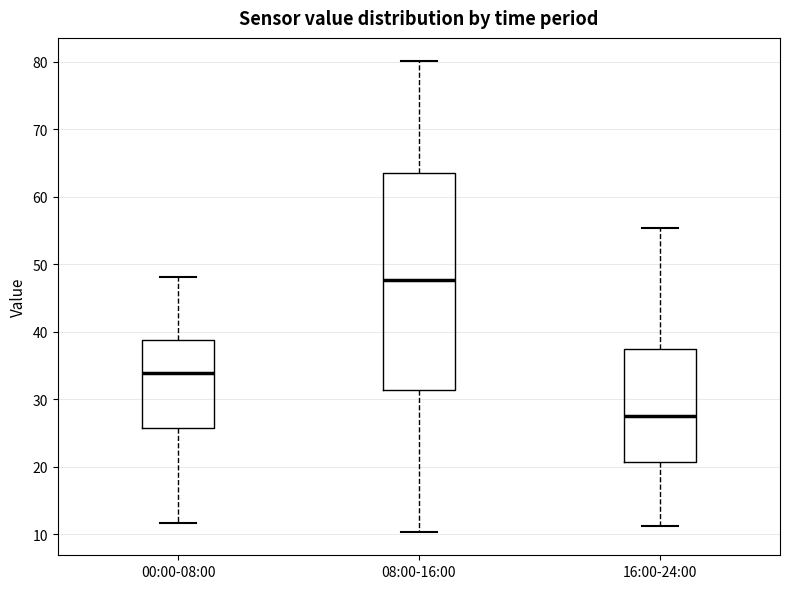

Reading left to right, read every box against the y-axis: the position of its median line, the range the box covers, and the ends of its whiskers. The values are not printed on the chart, so give them approximately, as read against the axis.

00:00-08:00: median 34, box 26 to 39, whiskers 12 to 48
08:00-16:00: median 48, box 31 to 63, whiskers 10 to 80
16:00-24:00: median 28, box 21 to 37, whiskers 11 to 55